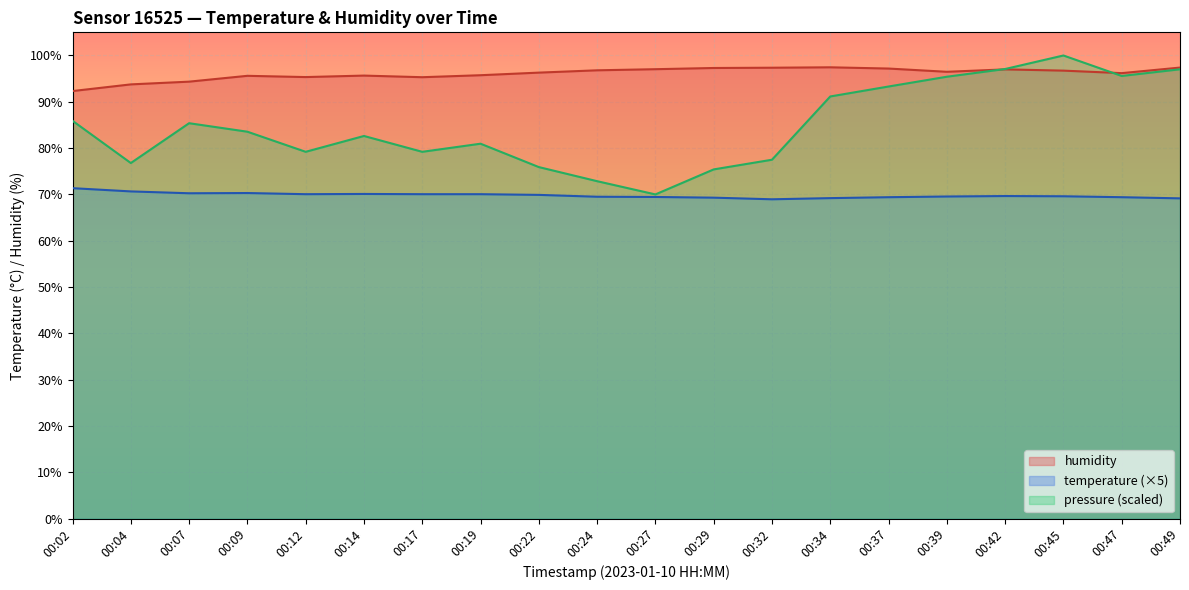

What value does the humidity series have at 00:34?

97.5